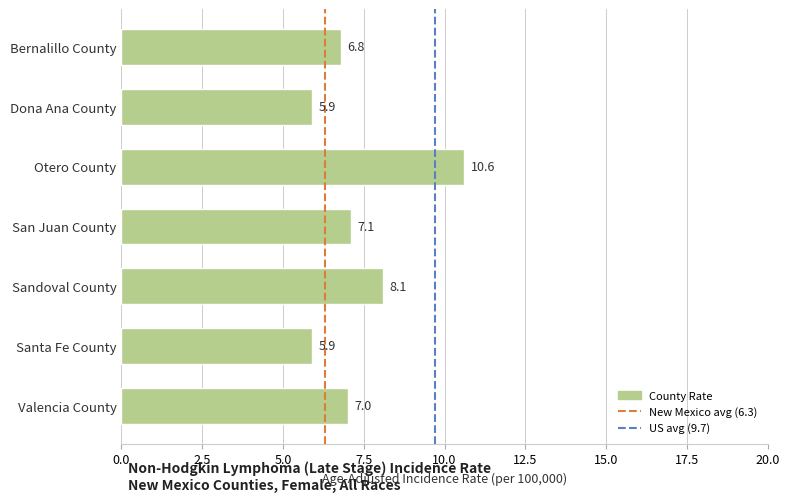

What is the difference between the values at San Juan County and Sandoval County?

1.0